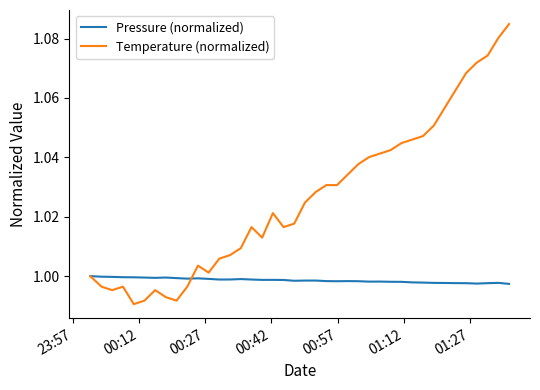

Which series has the largest range (max minus min)?

Temperature (normalized)